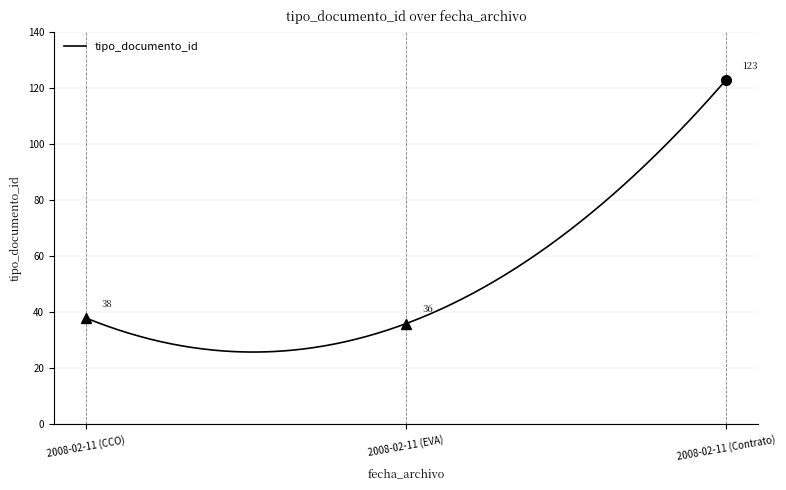

What is the difference between the maximum and minimum values?

97.1